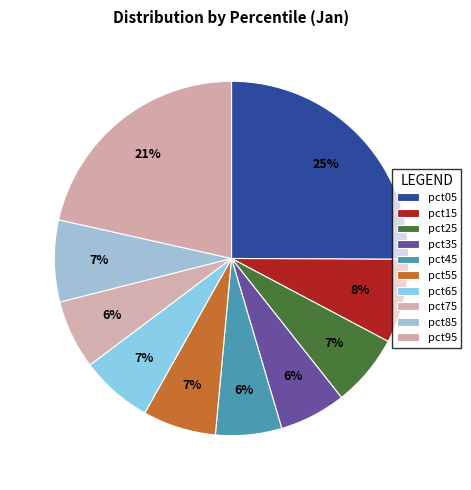

True or false: pct05 accounts for 37% of the total.

False